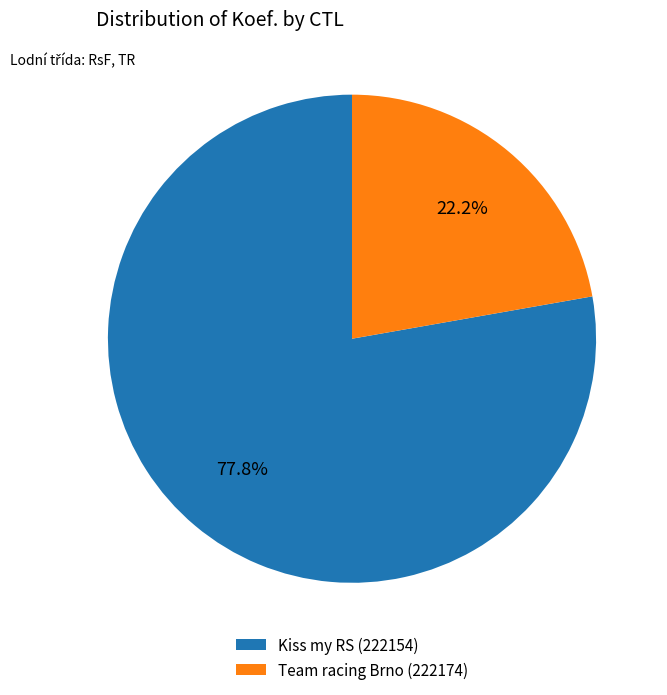

What is the total percentage of Kiss my RS (222154) and Team racing Brno (222174)?

100.0%